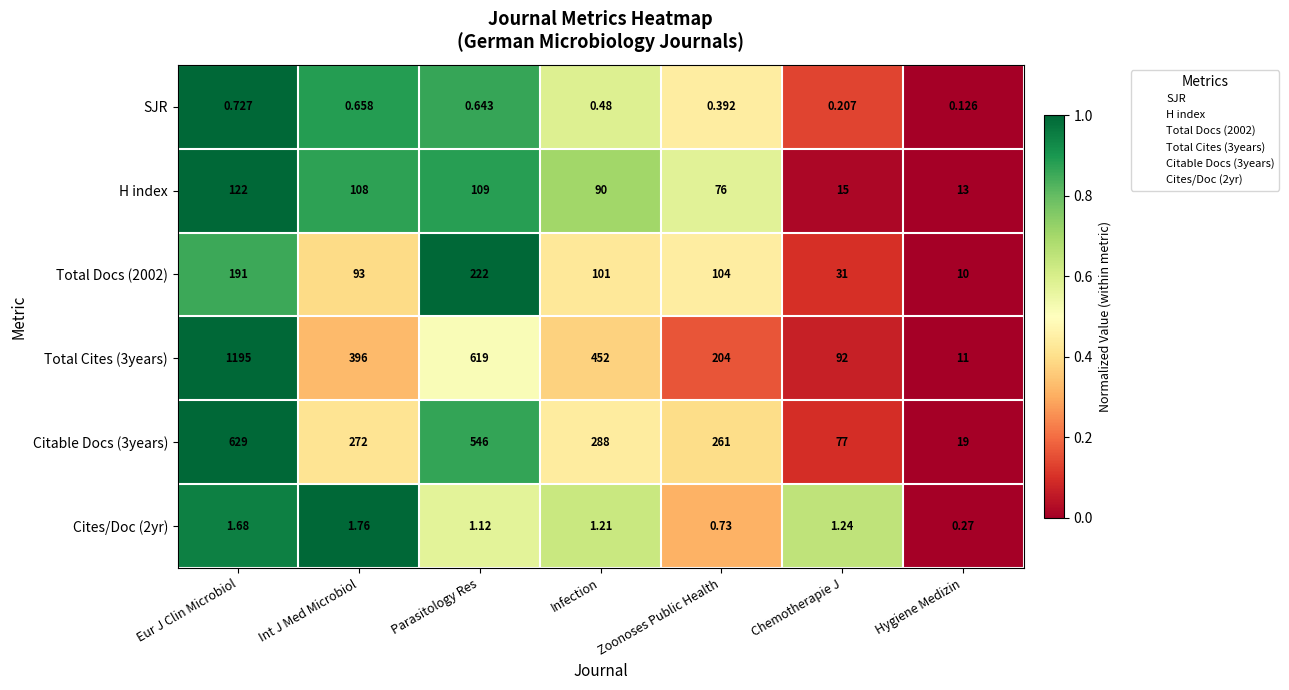

At which category does the chart reach its peak across all series?

Eur J Clin Microbiol